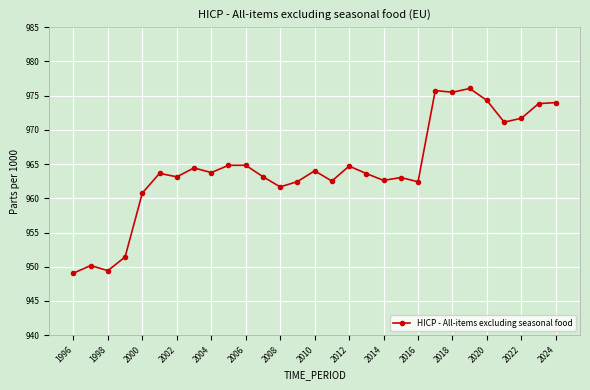

Does the chart display data point markers on the line(s)?

Yes